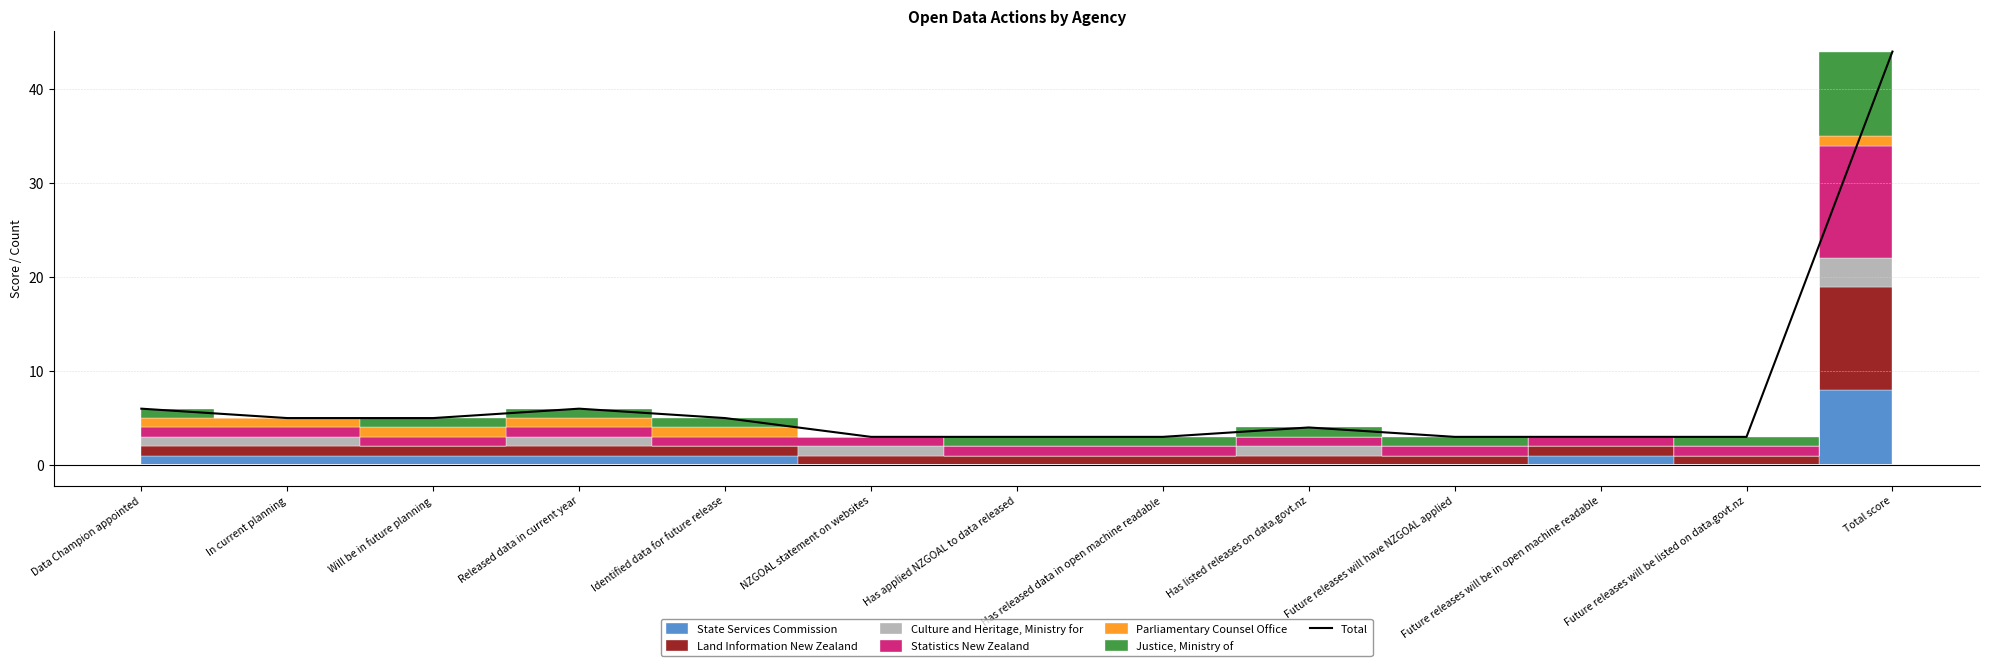

How many lines are shown in the chart?

1